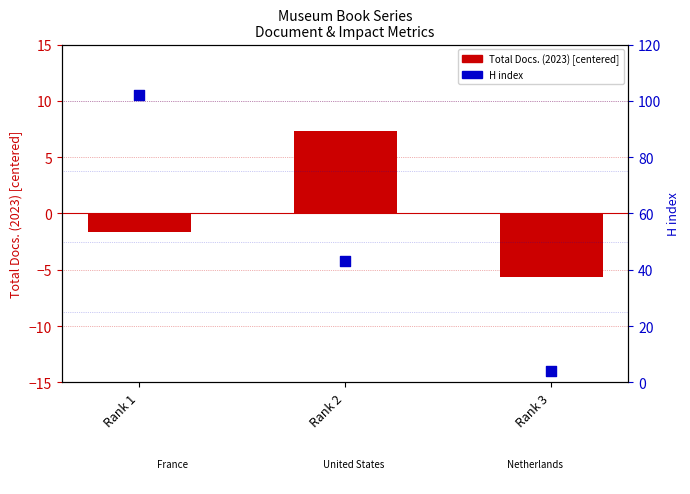

What is the total value across all series at Rank 2?

50.3